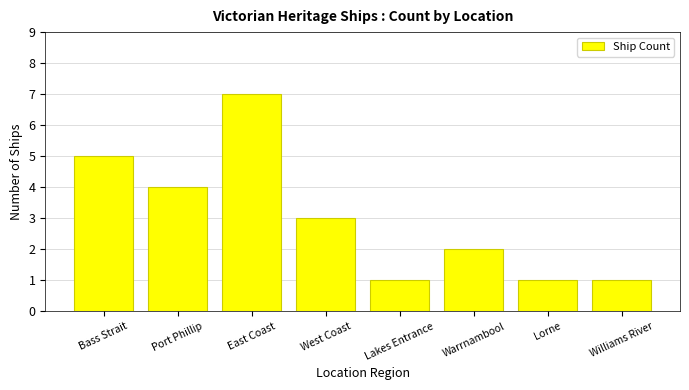

What is the sum of all values?

24